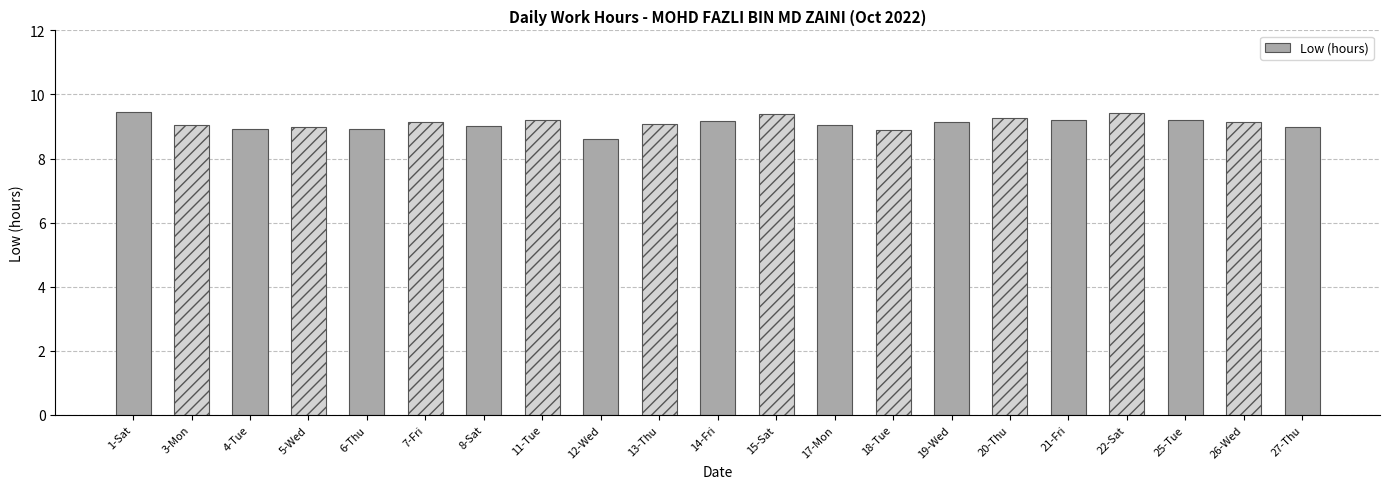

What is the minimum value shown in the chart?

8.6